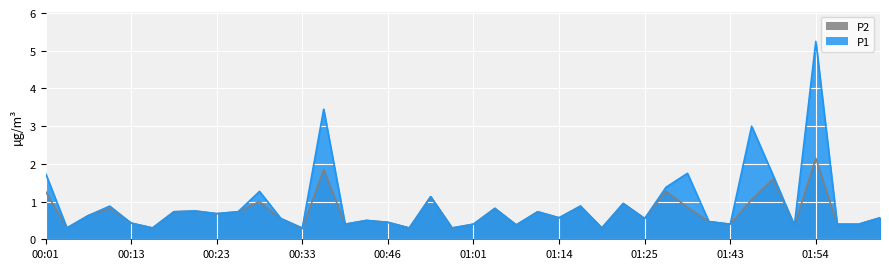

What is the label of the 11th point from the left?

00:28